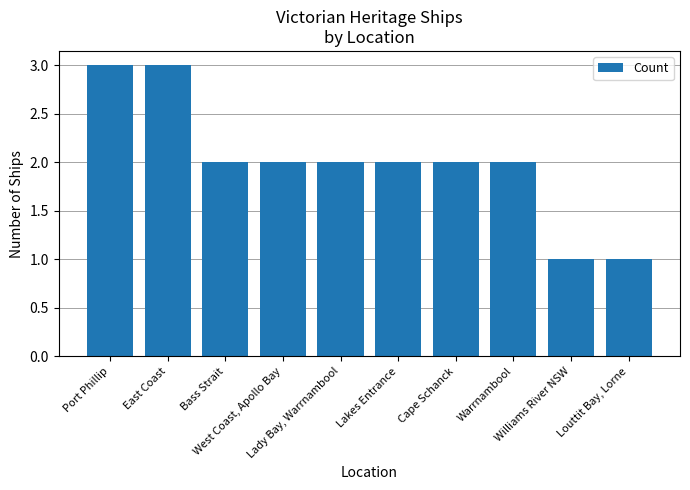

Are the bars horizontal?

No